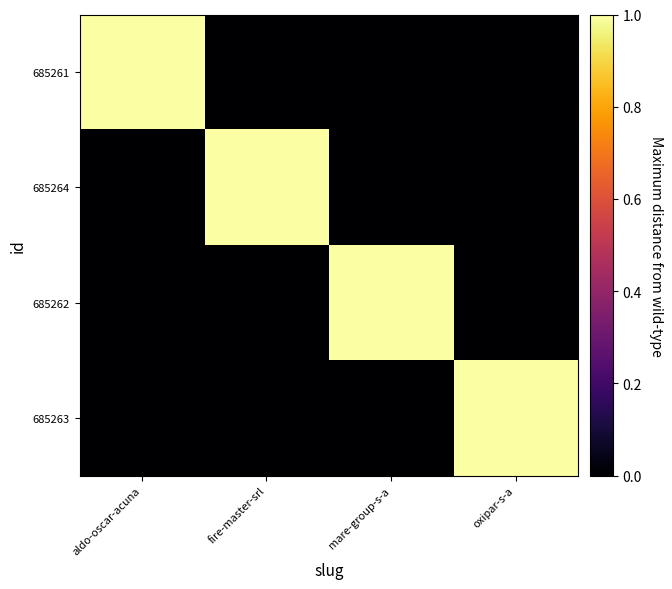

What is the total value across all series at mare-group-s-a?

1